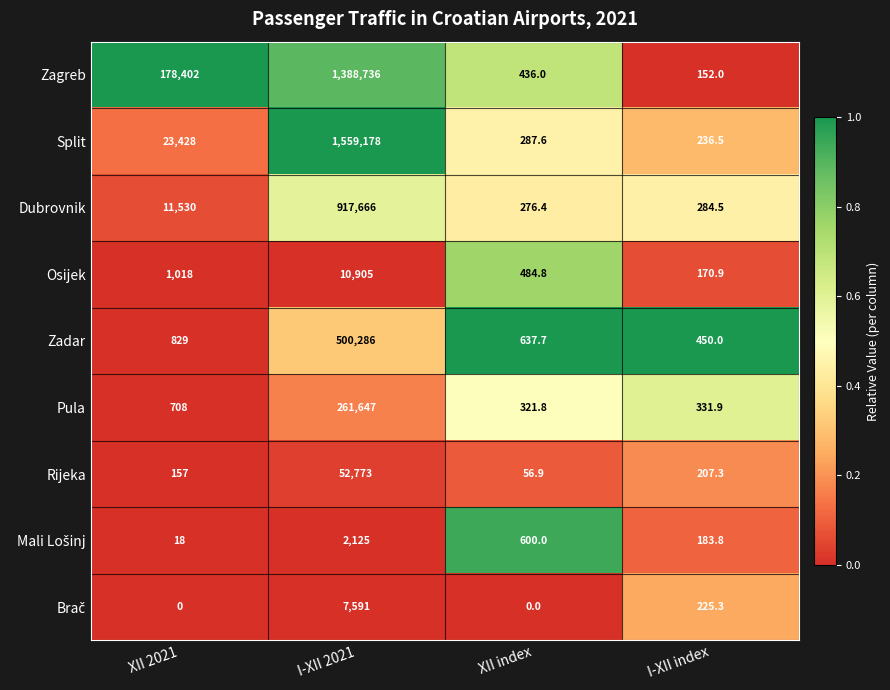

What is the approximate value of Zagreb at I-XII 2021?

1388736.0